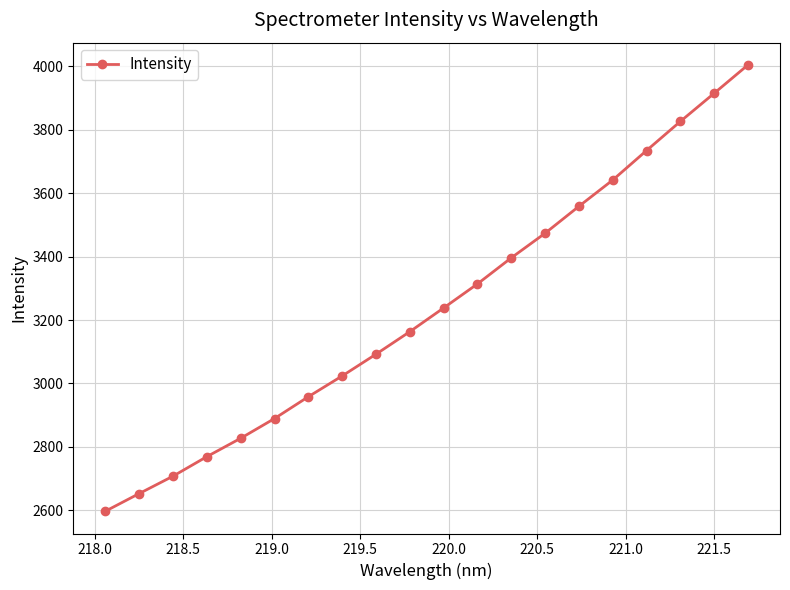

True or false: the data has more than 0 interior local peaks.

False